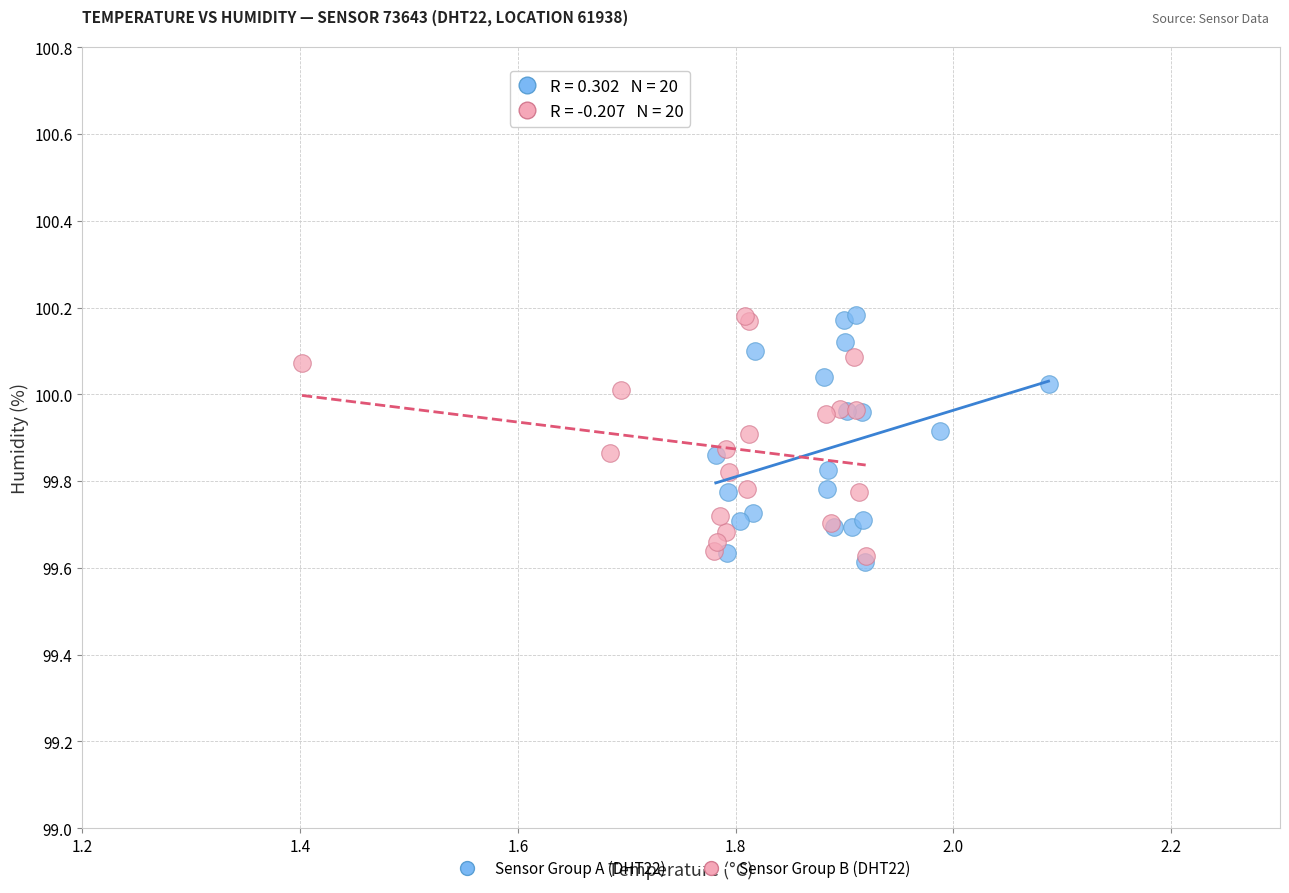

Which series reaches the minimum Y coordinate?

Sensor Group A (DHT22)